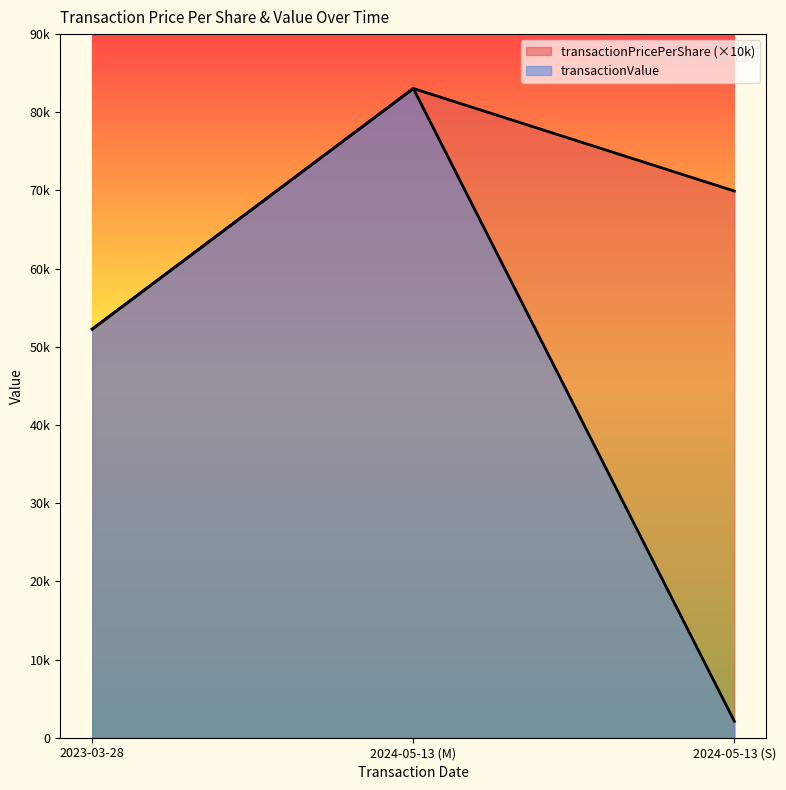

Rank the series by their maximum value, from lowest to highest.

transactionPricePerShare, transactionValue